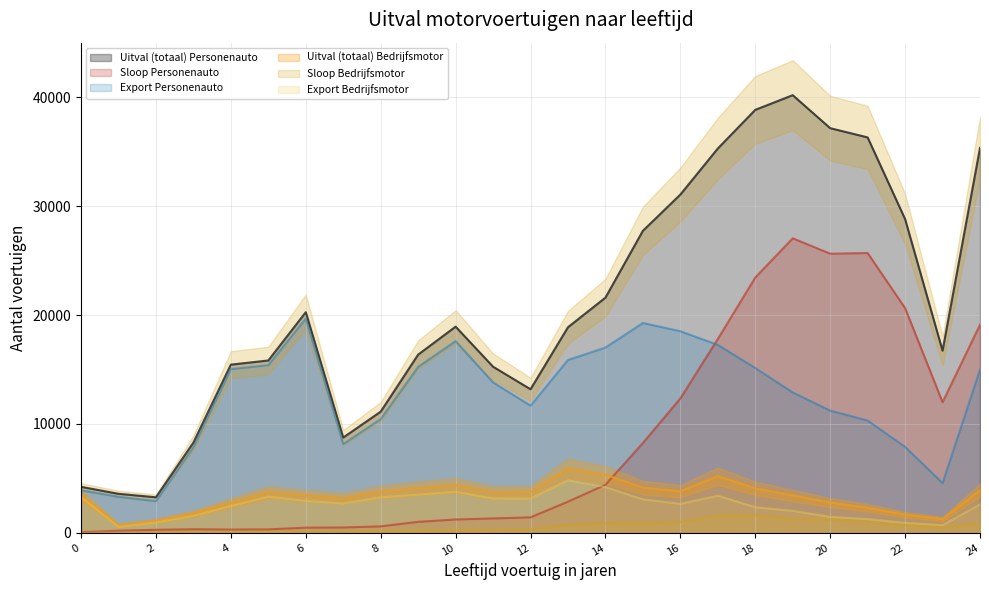

What is the approximate value of Export Personenauto at 9 jaar?

15242